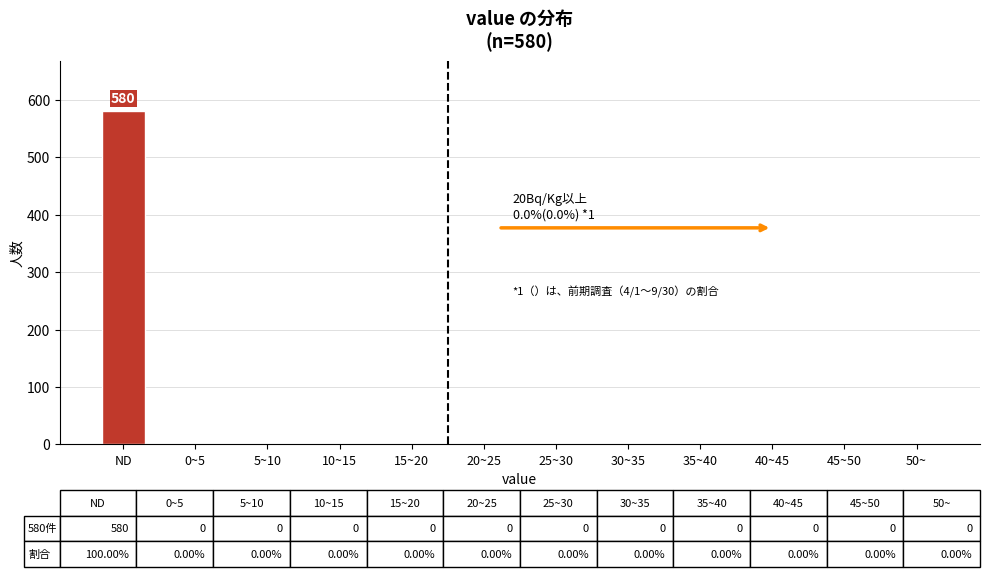

Reading right to left, transcribe all the data shown in this chart.

50~=0	45~50=0	40~45=0	35~40=0	30~35=0	25~30=0	20~25=0	15~20=0	10~15=0	5~10=0	0~5=0	ND=580